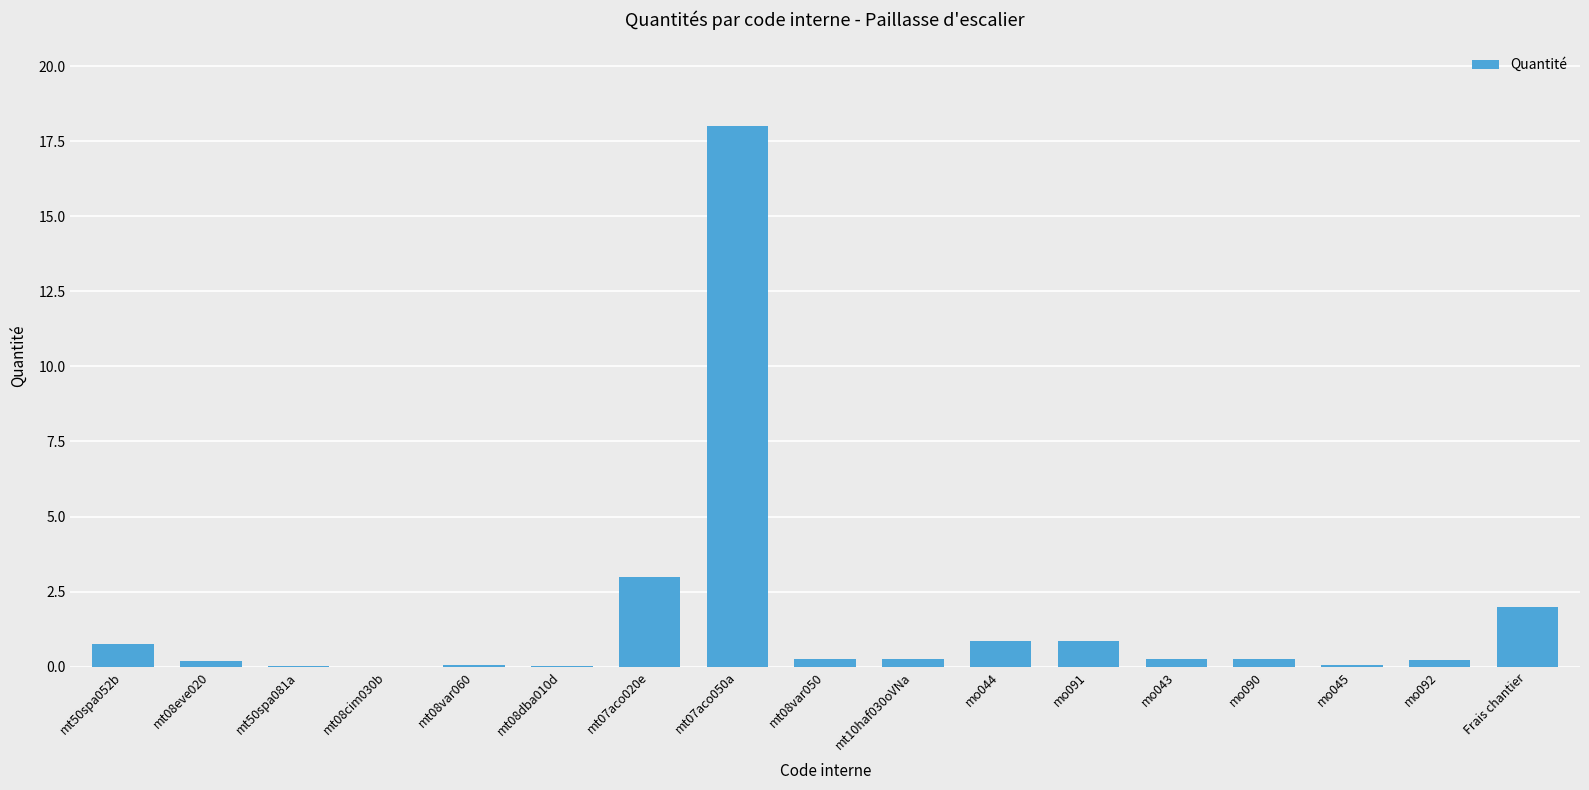

What is the sum of all values?

27.1